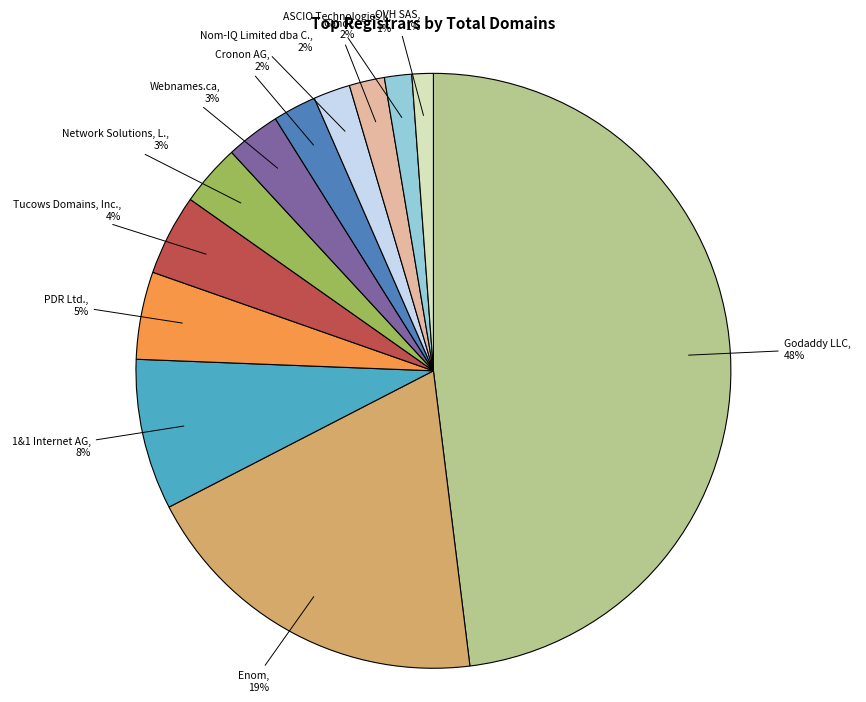

How many slices are in this pie chart?

12